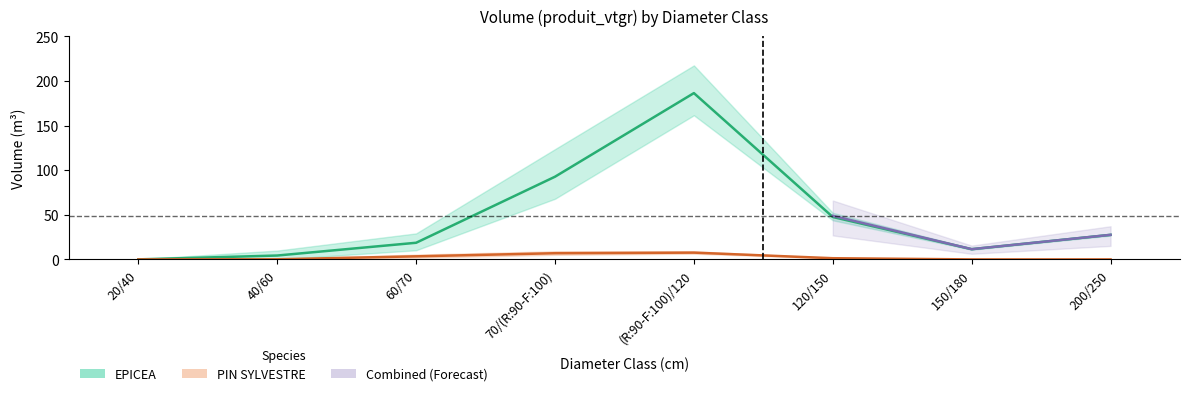

True or false: PIN SYLVESTRE and EPICEA intersect in this chart.

False